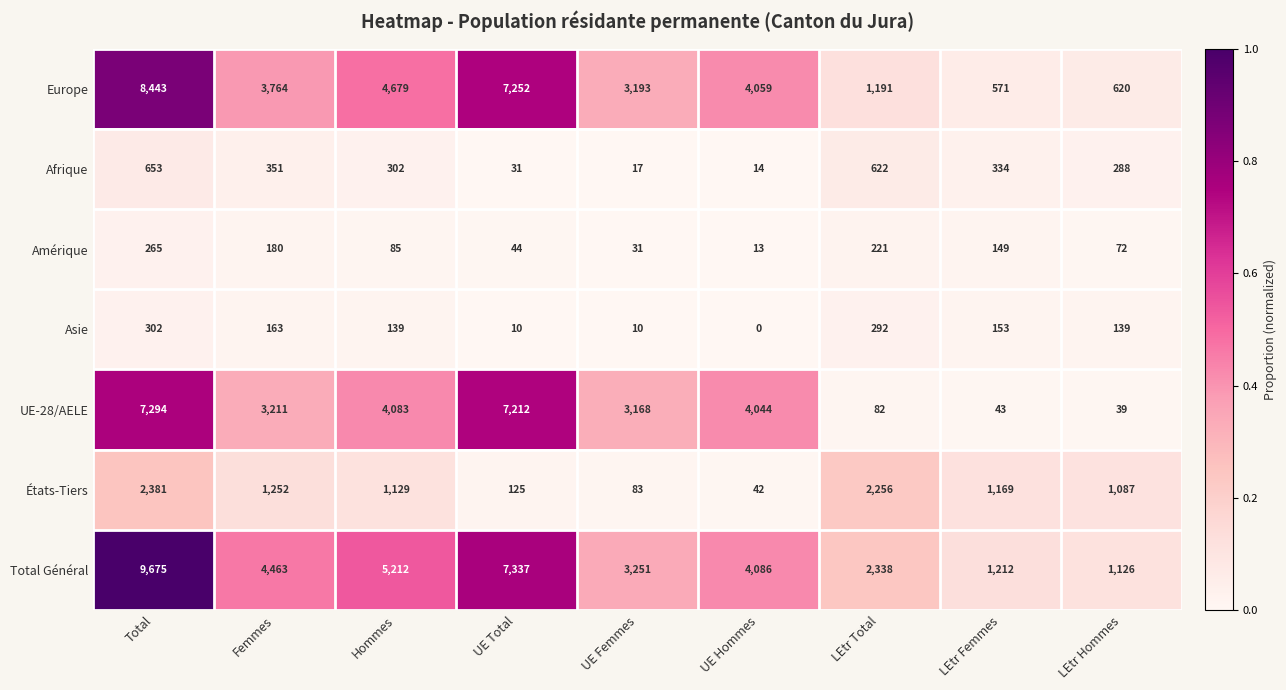

What is the maximum value shown in the chart?

9675